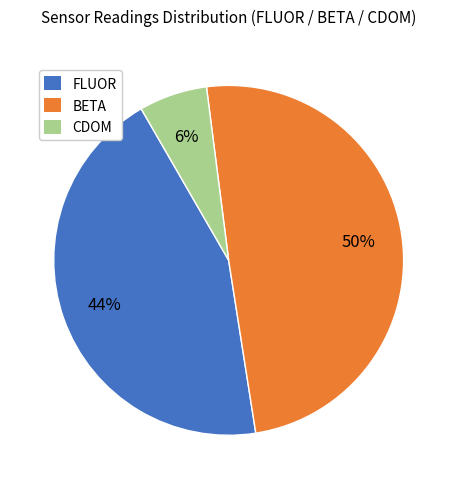

Is there any slice that represents more than half of the pie?

No